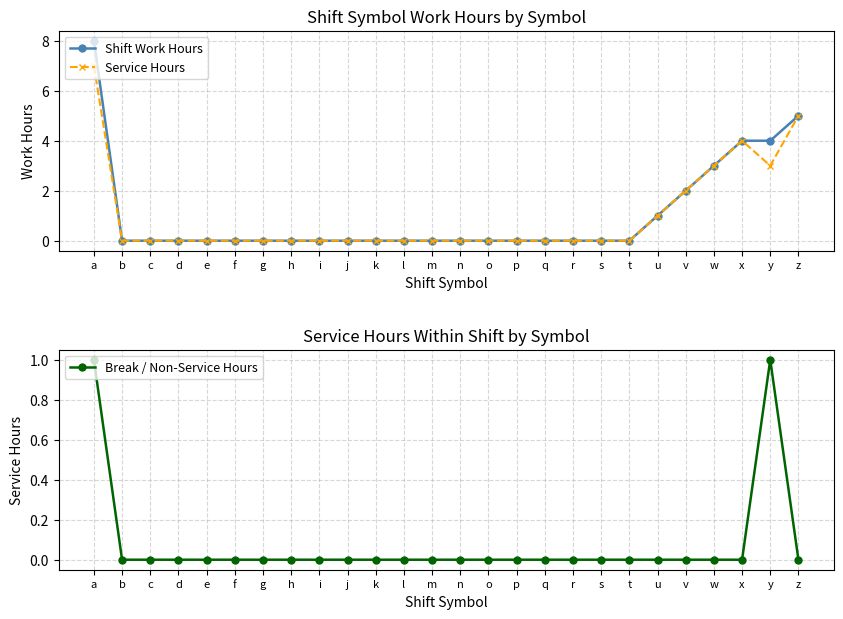

What is the highest value of the Shift Work Hours series?

8